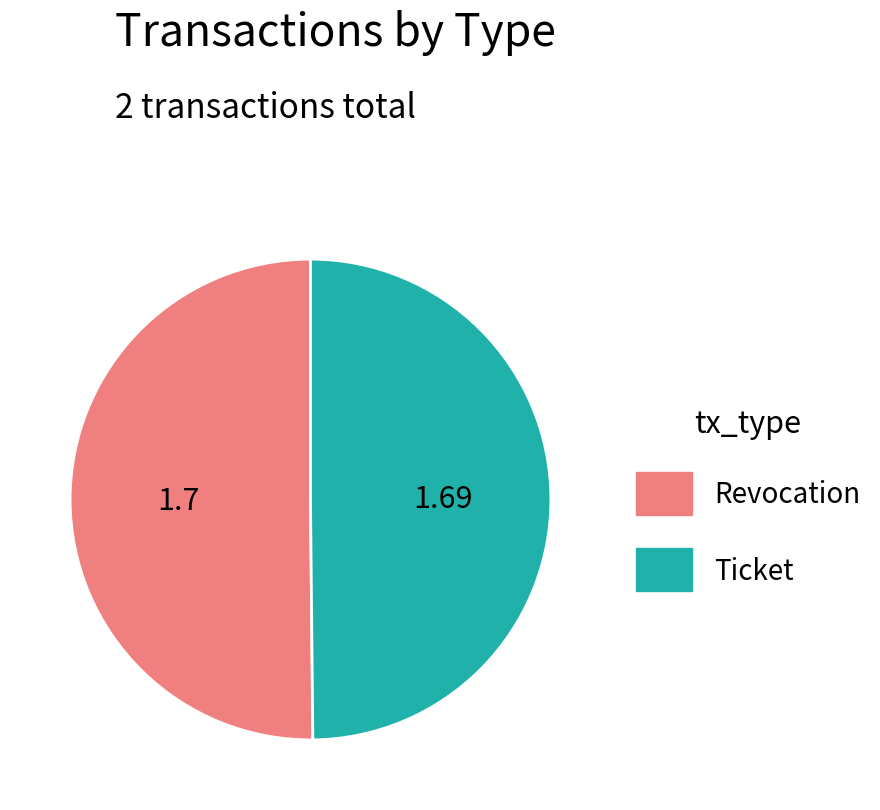

Is it true that Ticket is 36% of the pie?

False